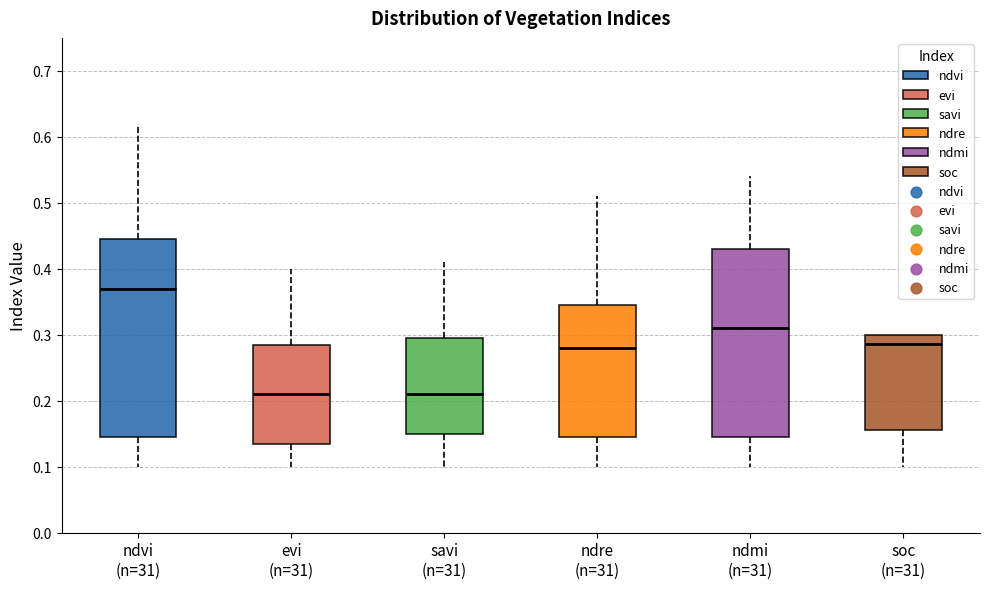

Which box has the highest median line?

ndvi (n=31)